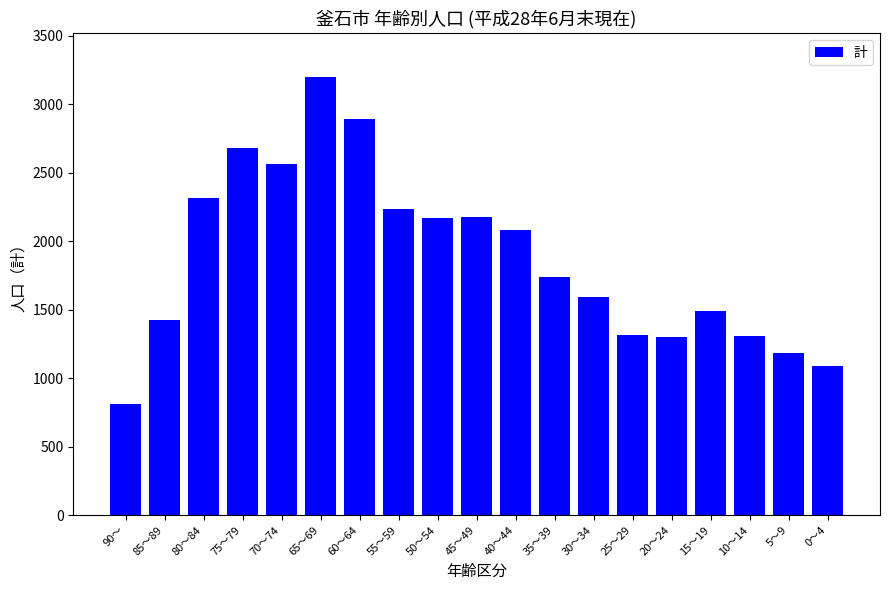

What is the value of the 4th bar from the left?

2676